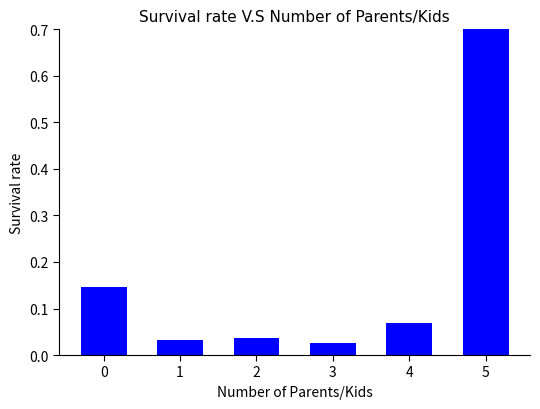

What is the sum of the values at 3 and 1?

0.1